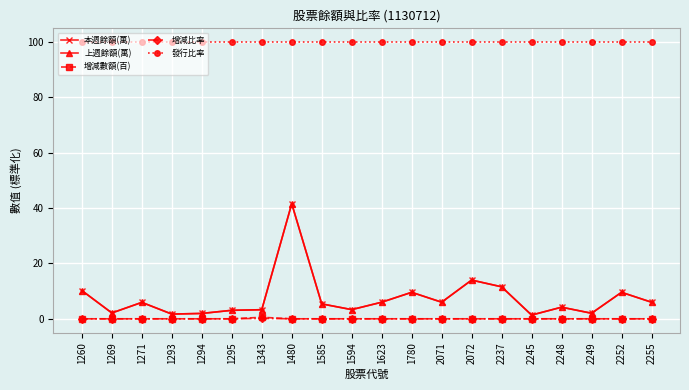

What is the spread (max minus min) of values at 1295?

100.0